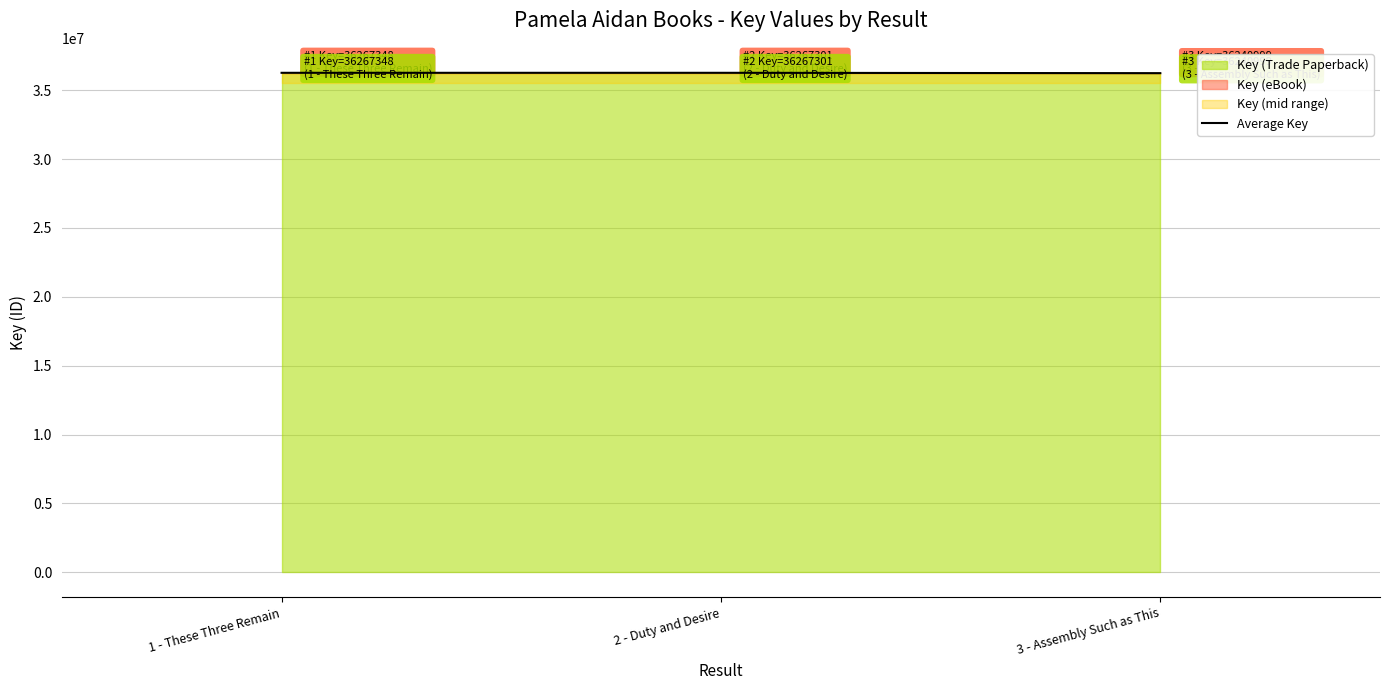

Reading left to right, list all the values displayed in this chart.

1 - These Three Remain=36267348	2 - Duty and Desire=36267301	3 - Assembly Such as This=36240999